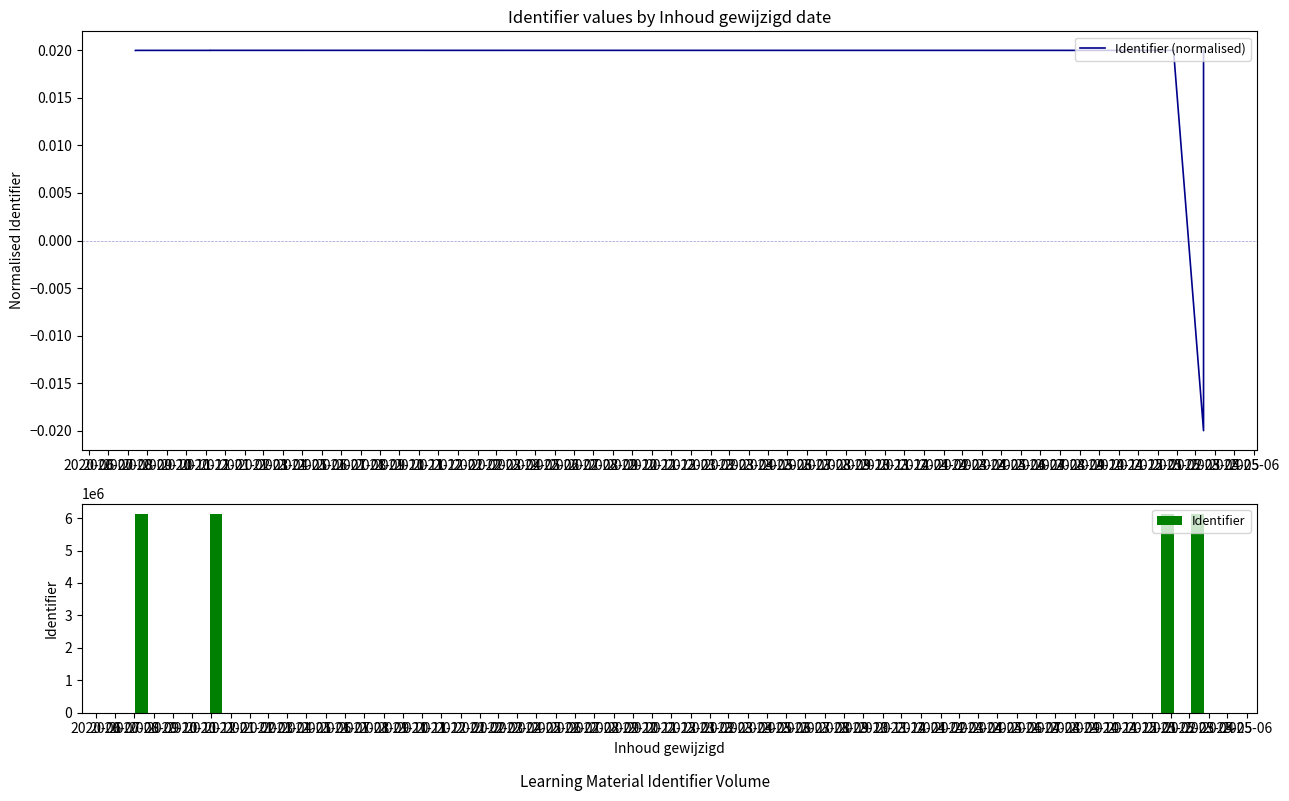

How many data points in Identifier (normalised) are less than 0?

1